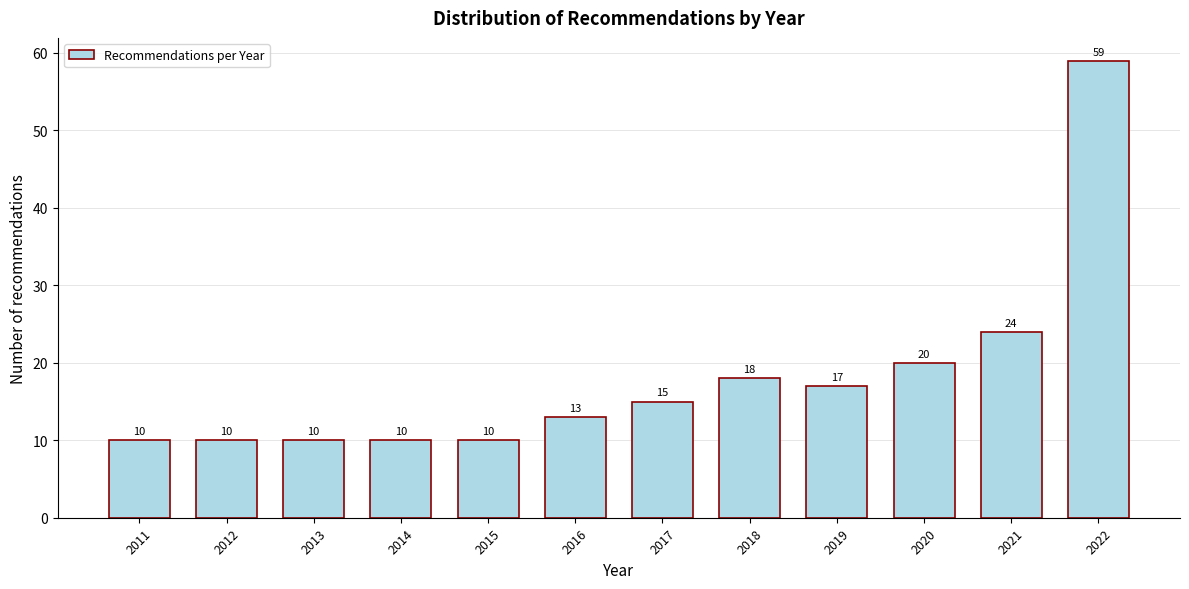

Reading left to right, transcribe all the data shown in this chart.

10	10	10	10	10	13	15	18	17	20	24	59